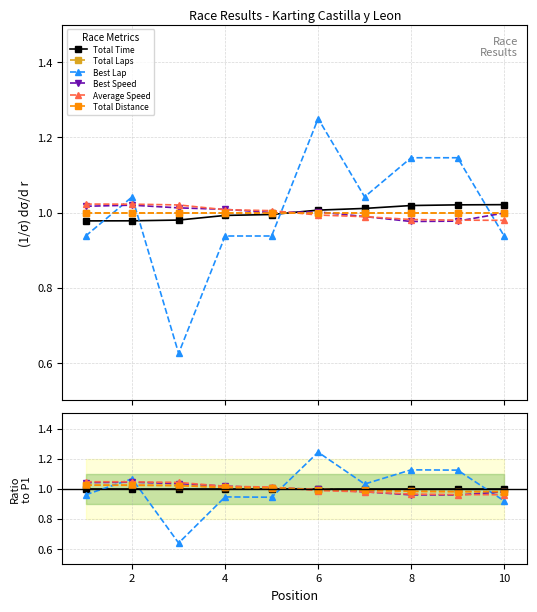

Which series has the largest total across all categories?

Average Speed